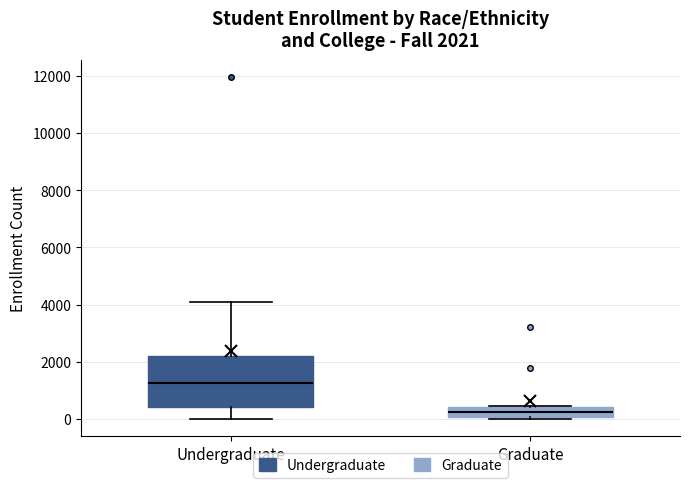

Which box has the highest median line?

Undergraduate